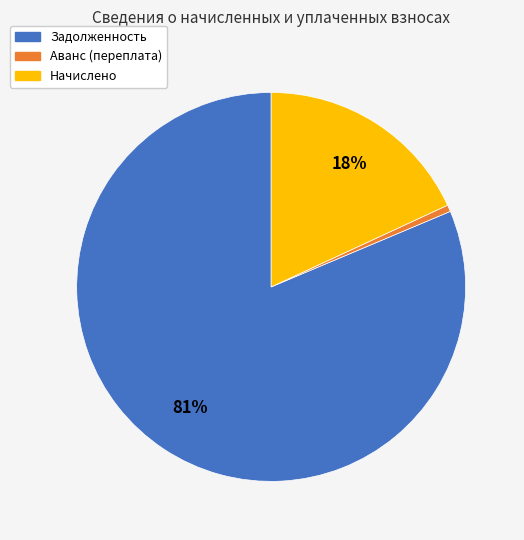

Is there any slice that represents more than half of the pie?

Yes